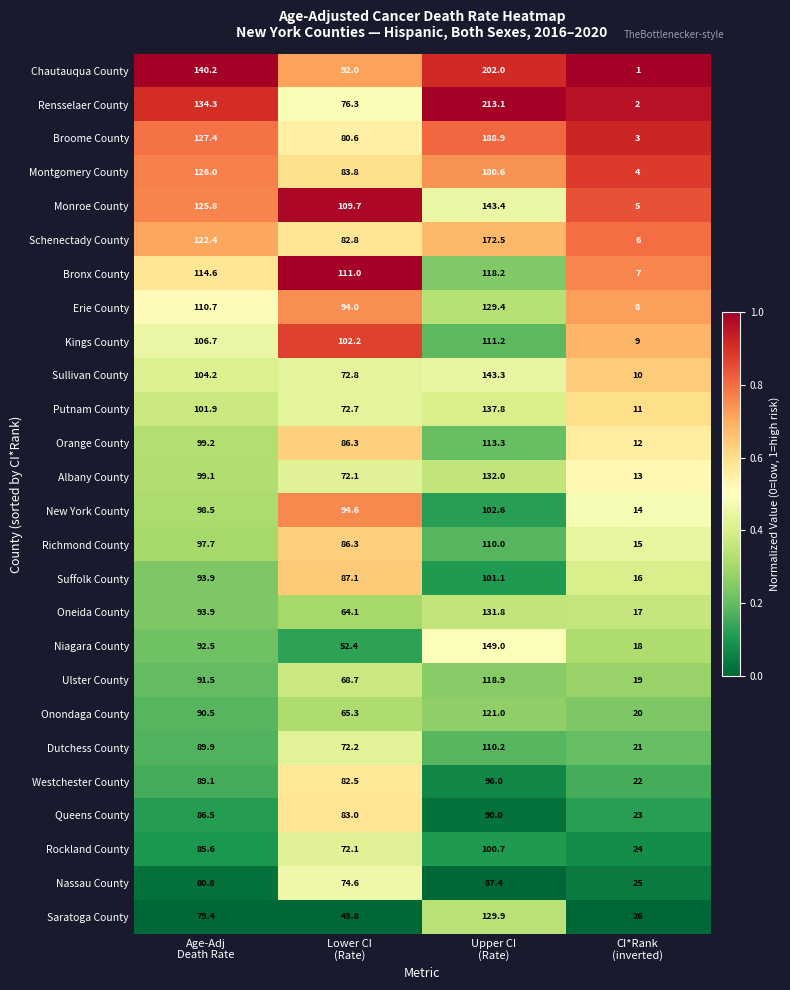

What is the spread (max minus min) of values at Age-Adj
Death Rate?

60.8